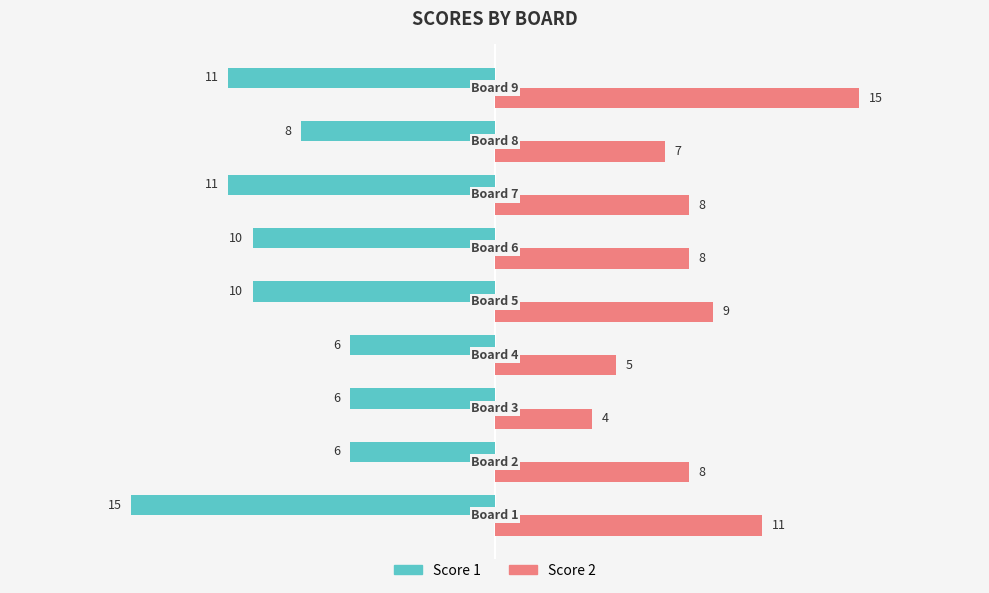

What is the difference between the second highest and second lowest values in the Score 1 series?

5